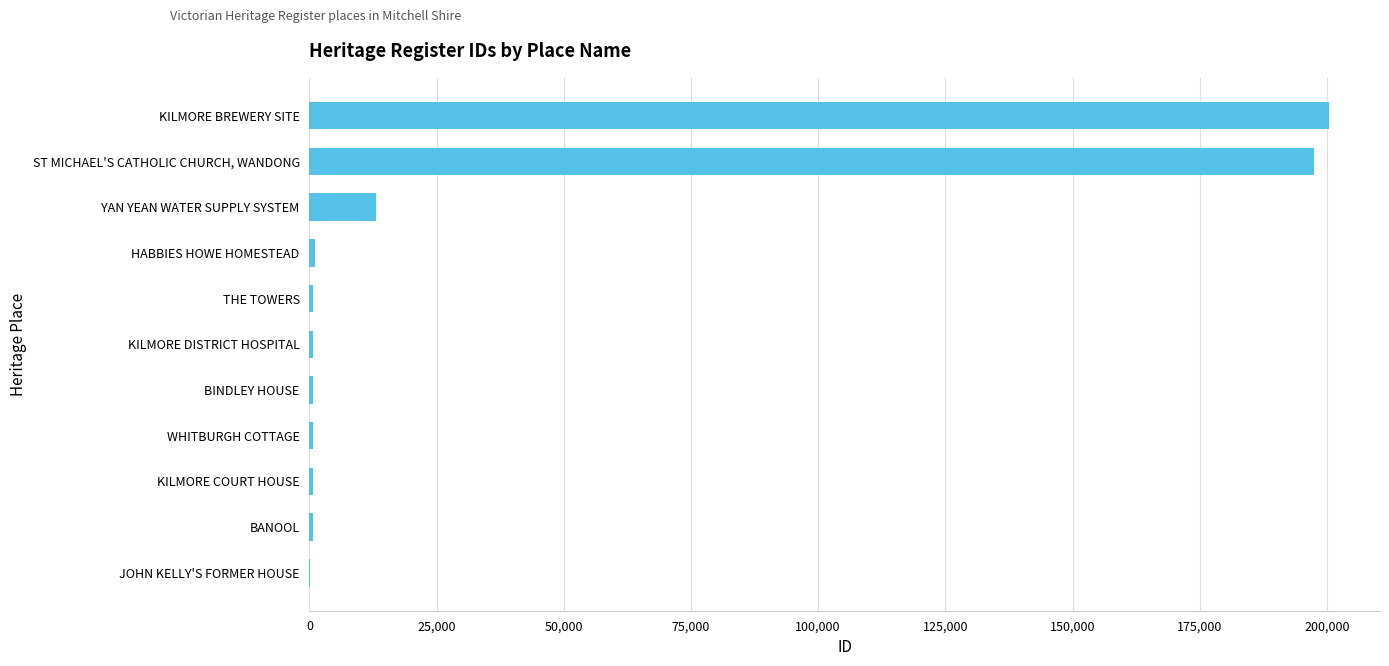

What is the sum of all values?

415952